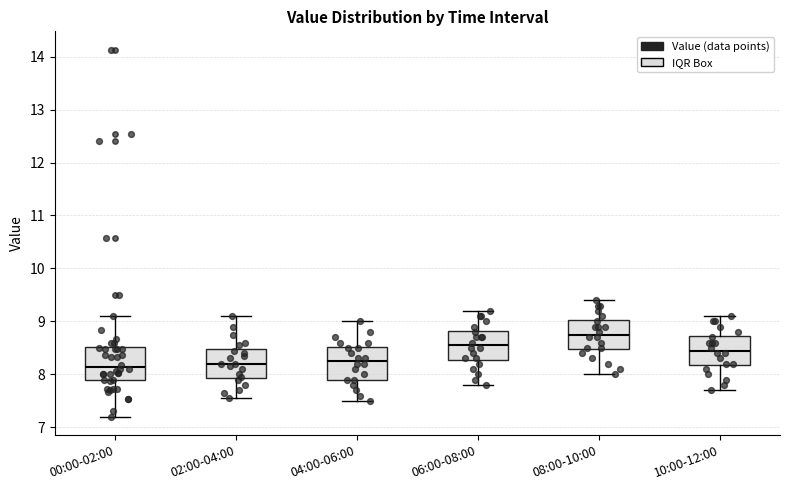

Where is the upper edge of the box for 06:00-08:00 on the y-axis? The values are not printed on the chart, so give them approximately, as read against the axis.

8.8